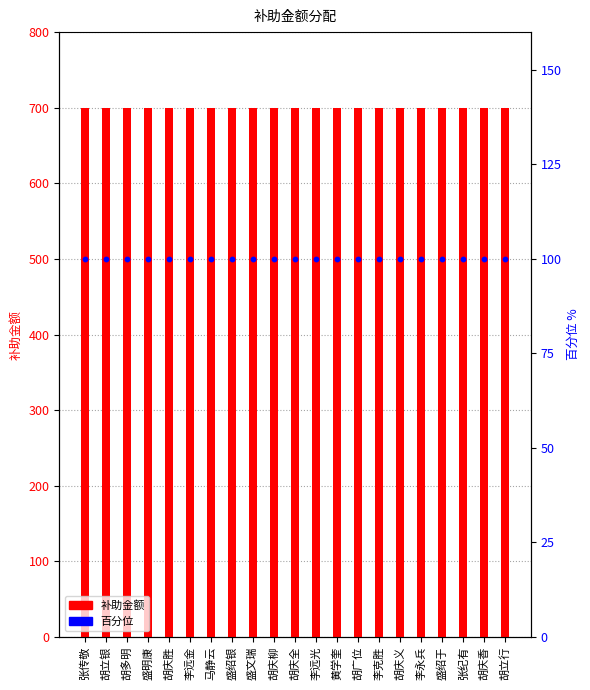

Is the value of 补助金额 at 马静云 greater than the value of 百分位 at 李克胜?

Yes